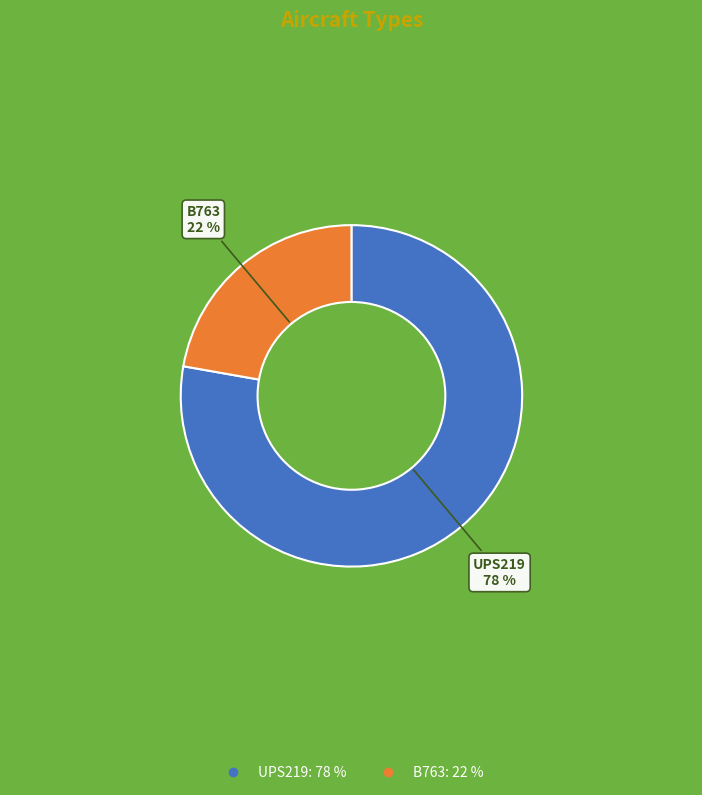

To the nearest percent, what percentage of the pie is UPS219?

78%